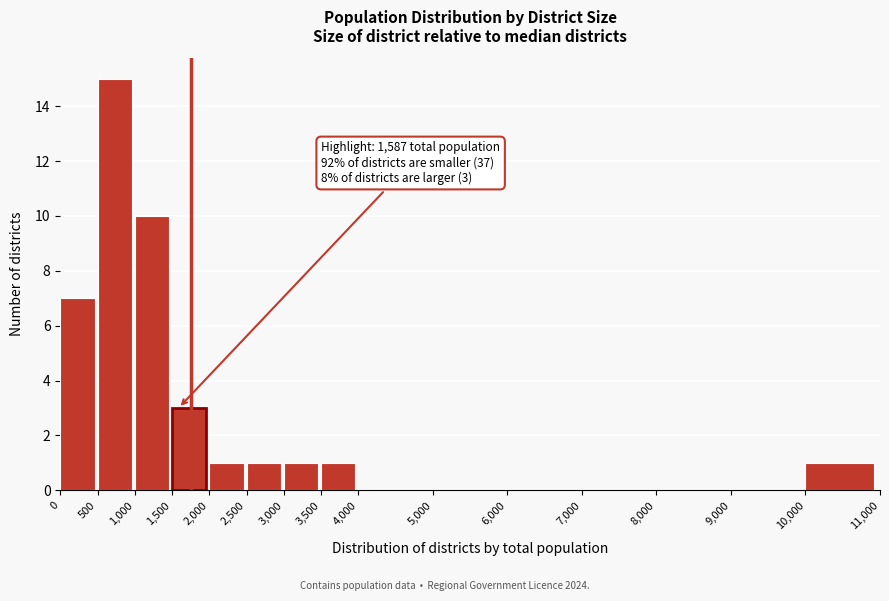

Which range on the x-axis has the tallest bar?

500 to 1,000